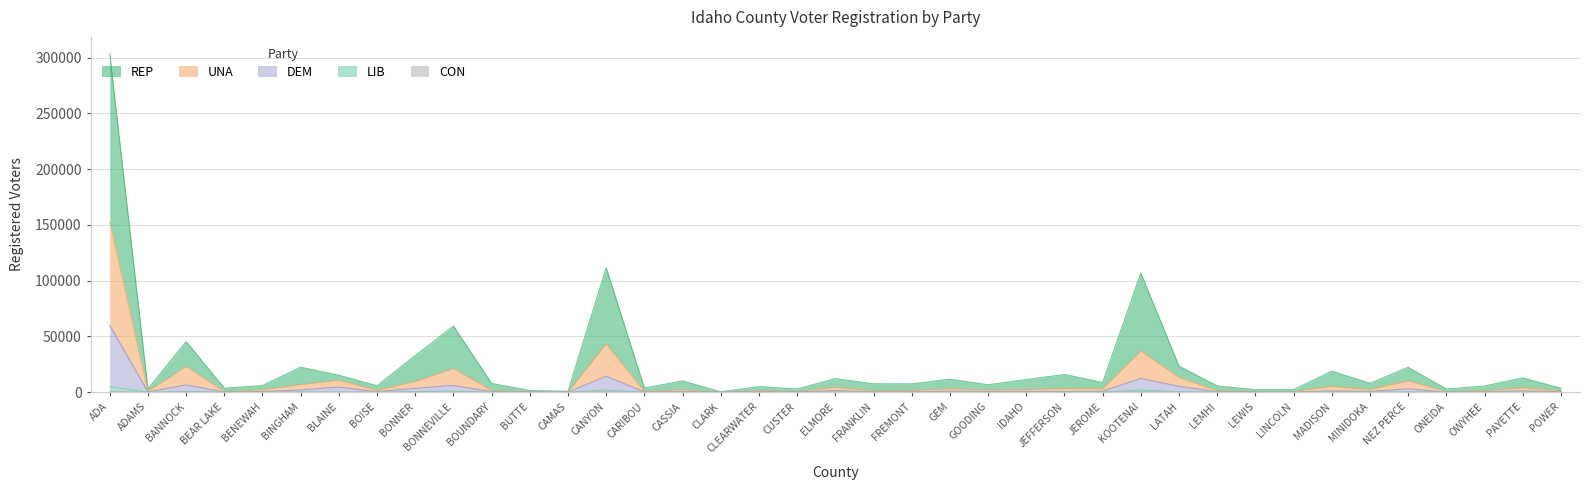

True or false: DEM and LIB cross at least once.

False